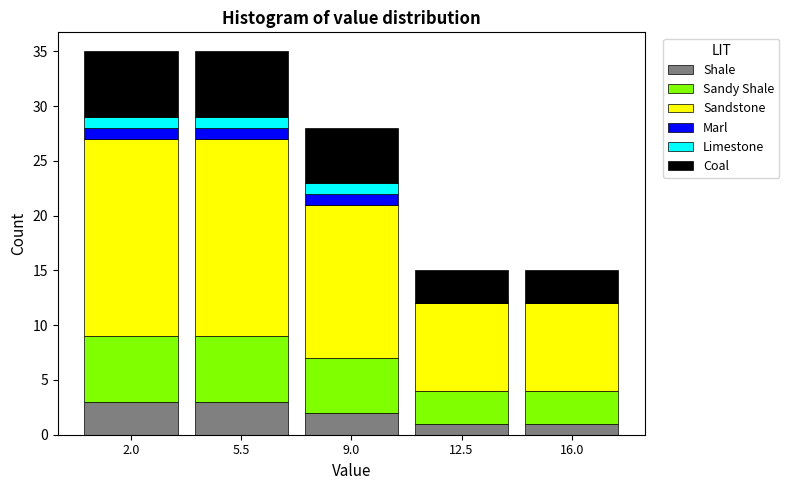

Reading left to right, transcribe this chart: for each stacked bar, give the range it covers on the x-axis and its total height. Neither the bar edges nor the heights are printed on the chart, so give them approximately, as read against the axes.

0.0 to 3.5: 35
3.5 to 7.0: 35
7.0 to 11.0: 28
11.0 to 14.5: 15
14.5 to 18.0: 15